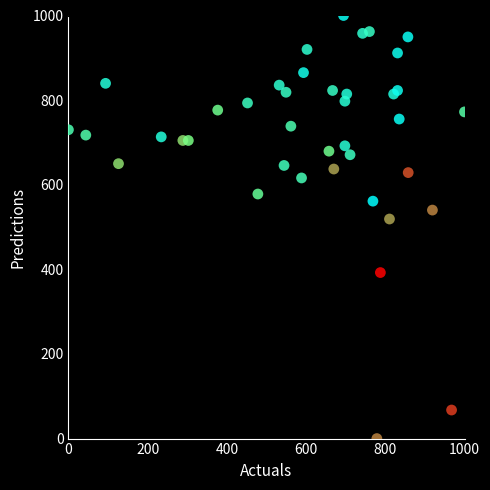

What Y value in the scatter plot is closest to 500?

519.0